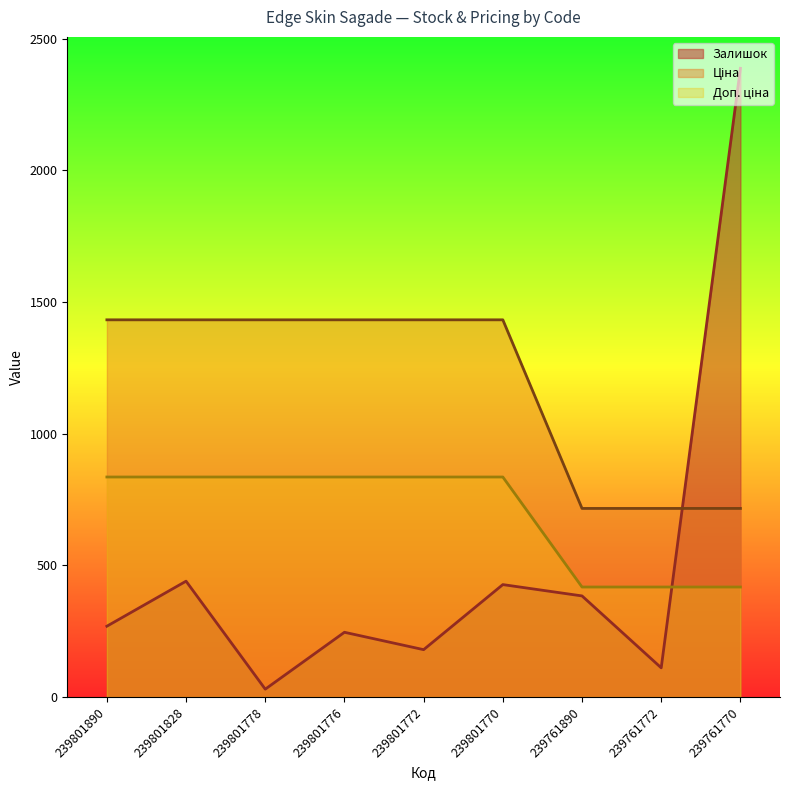

Which series has the largest range (max minus min)?

Залишок